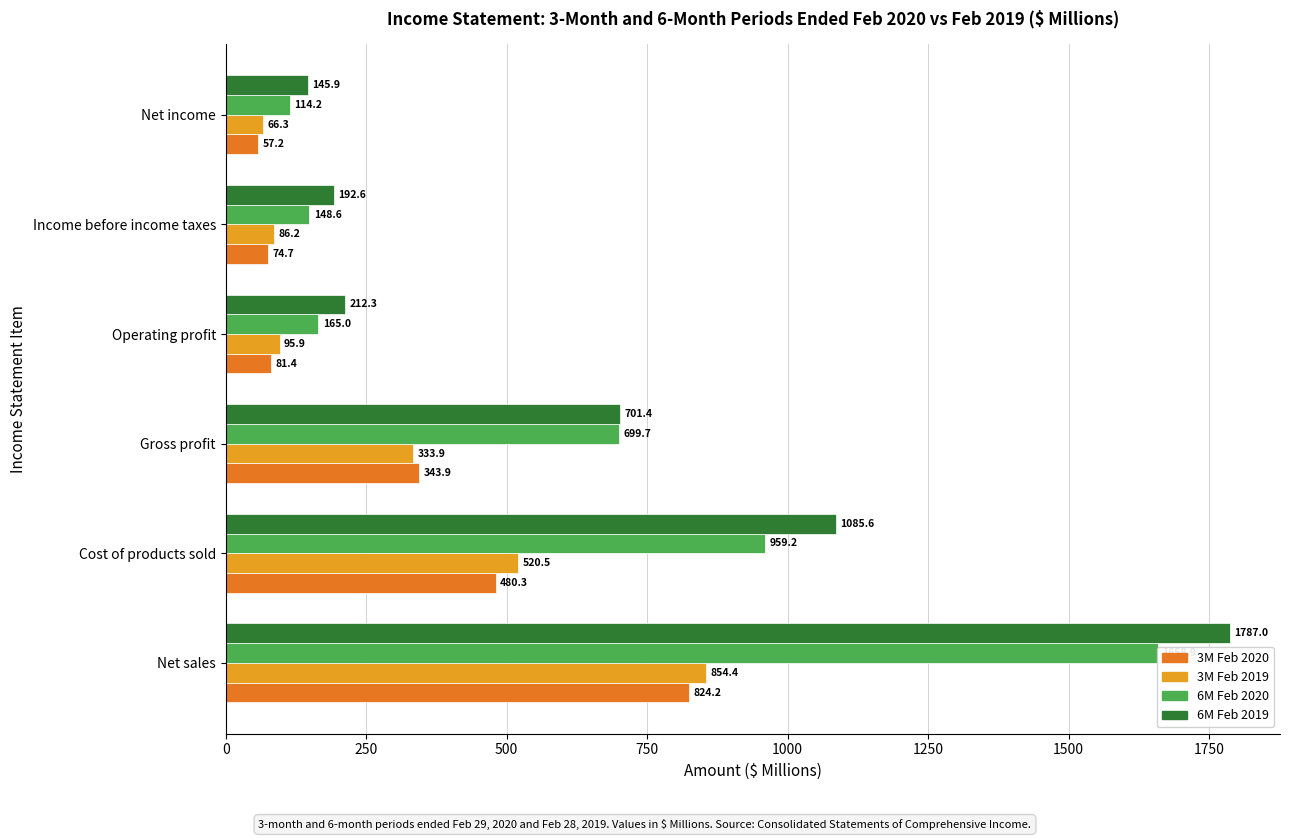

What is the value of the 3M Feb 2020 bar at the 6th from the left?

57.2